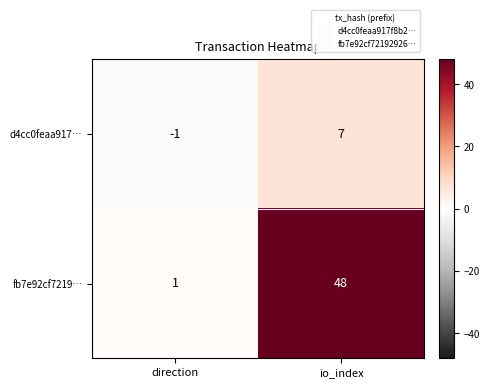

What is the difference between the highest and lowest values at direction?

2